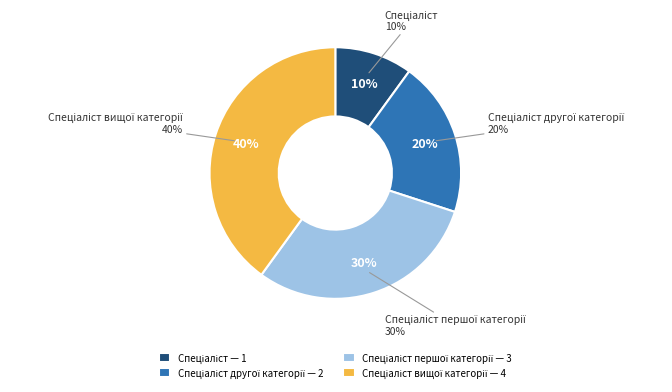

What portion of the pie excludes Спеціаліст?

90.0%